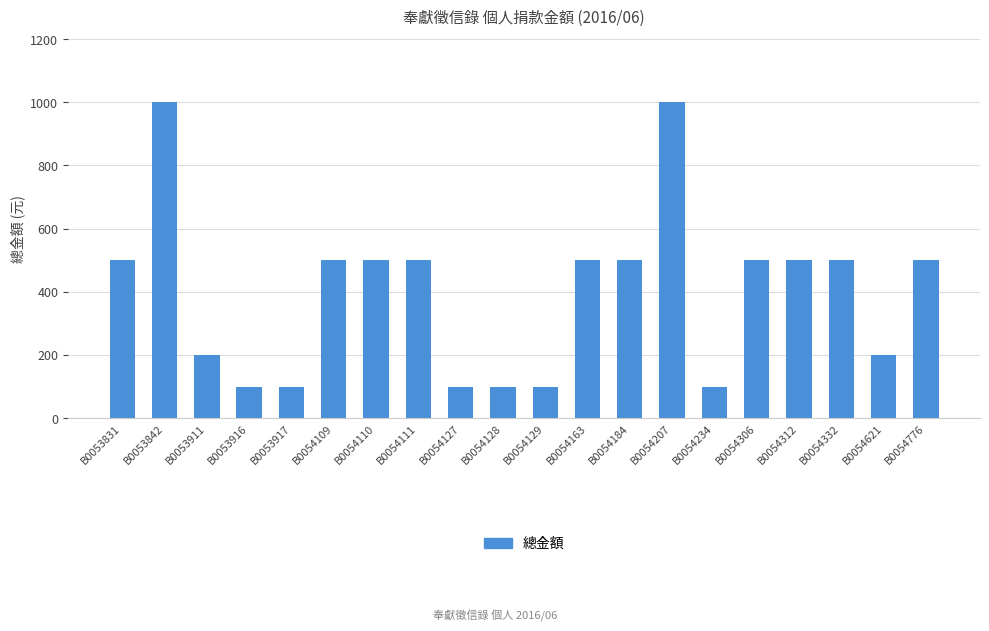

True or false: the data shows 500 at B0054306.

True